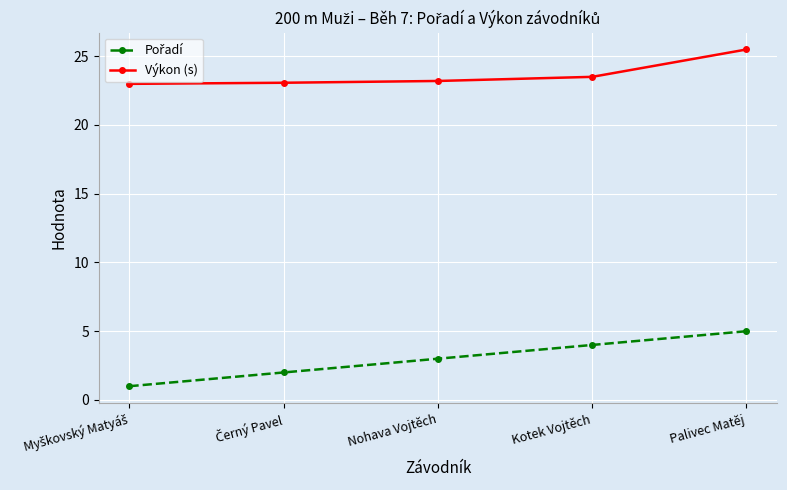

True or false: Výkon (s) has a value of 35.4 at Palivec Matěj.

False